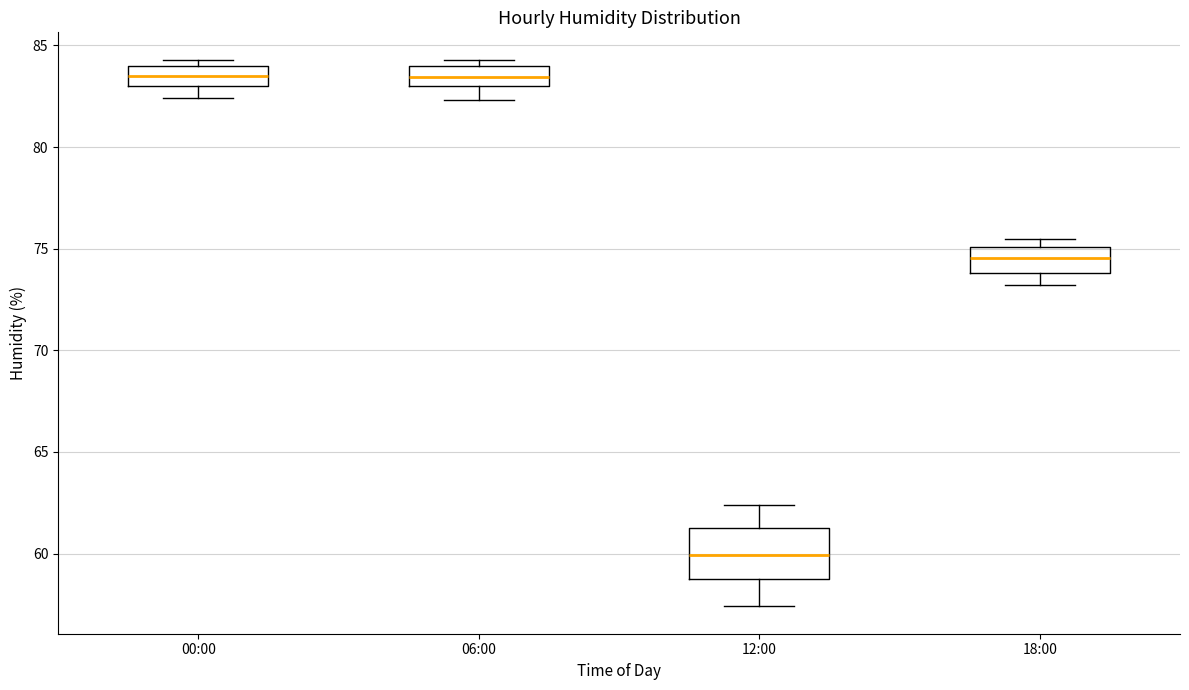

Which box is the tallest, from its lower edge to its upper edge?

12:00